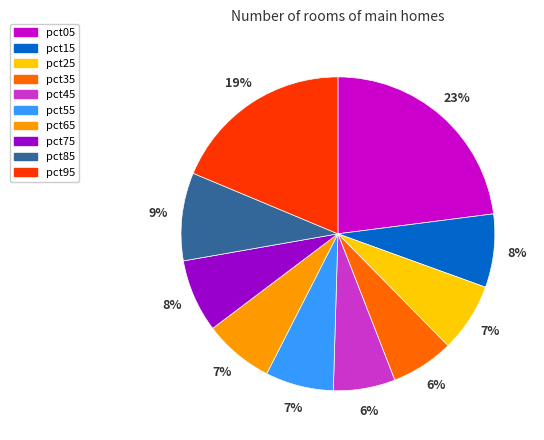

Does any single category account for the majority?

No